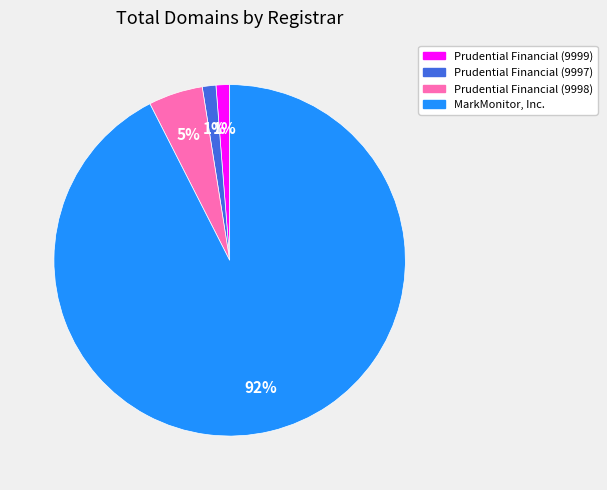

How many segments does this pie chart have?

4